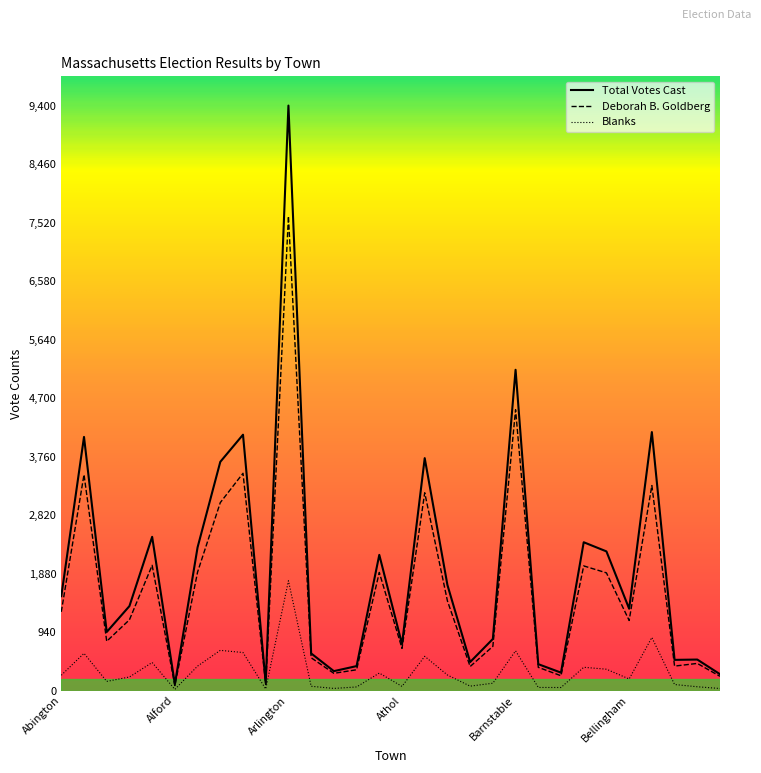

List the series in order of their peak value, highest first.

Total Votes Cast, Deborah B. Goldberg, Blanks